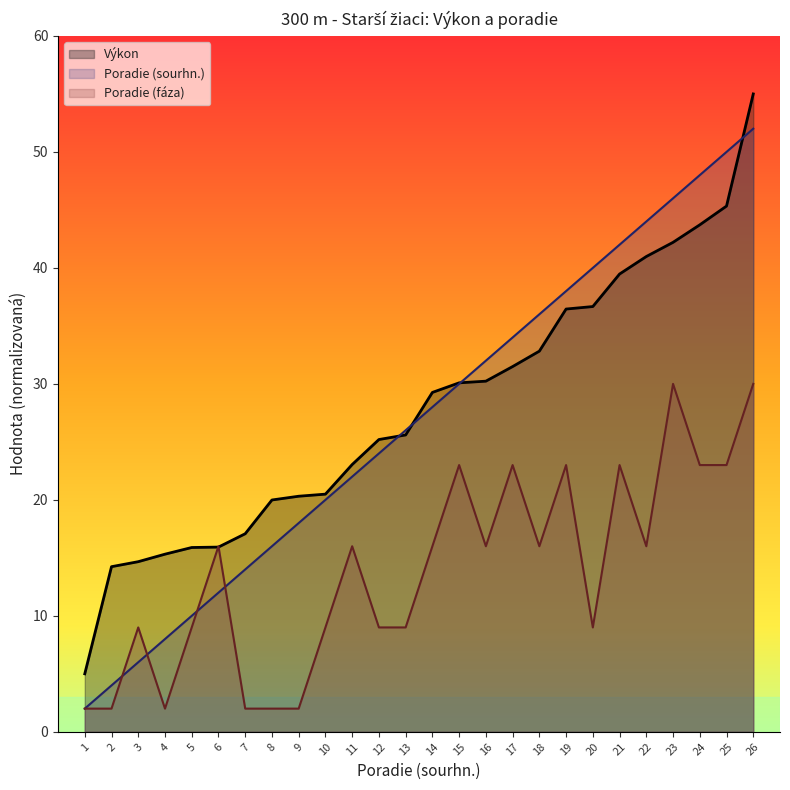

What is the difference between the second highest and second lowest values in the Poradie (sourhn.) series?

46.0